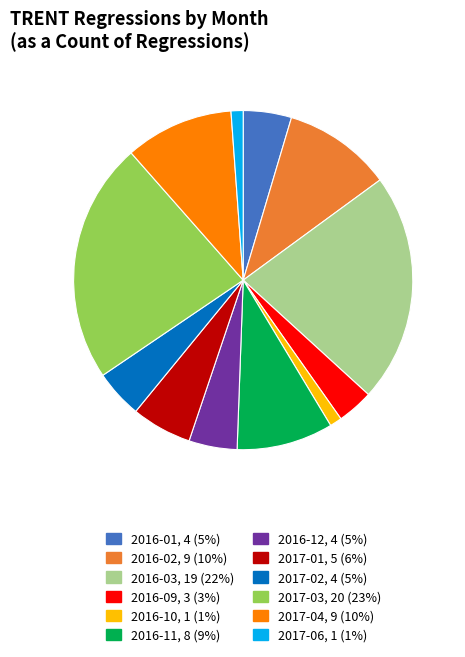

What is the largest slice in the pie chart?

2017-03